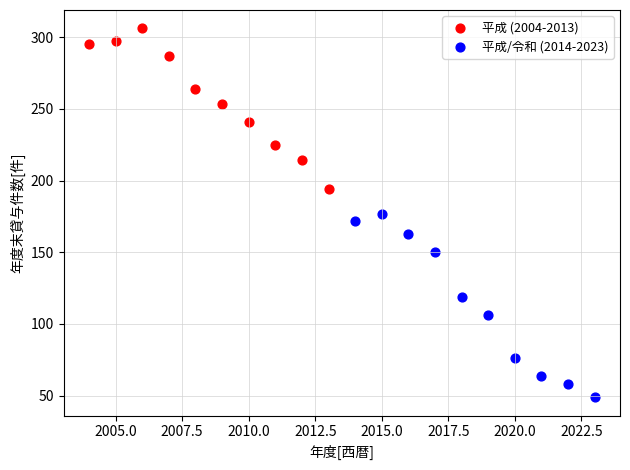

Which series contains the lowest Y value?

平成/令和 (2014-2023)